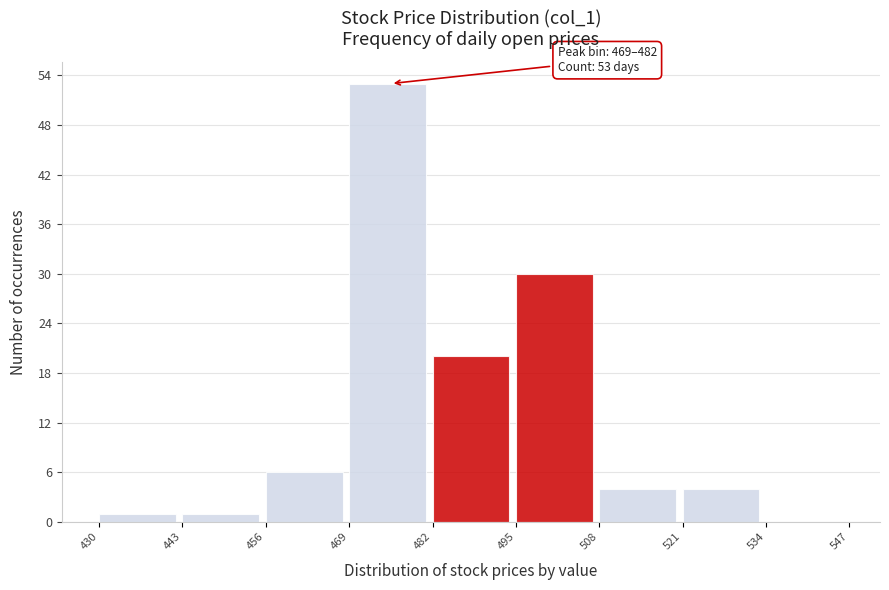

Which range on the x-axis has the tallest bar?

469 to 482